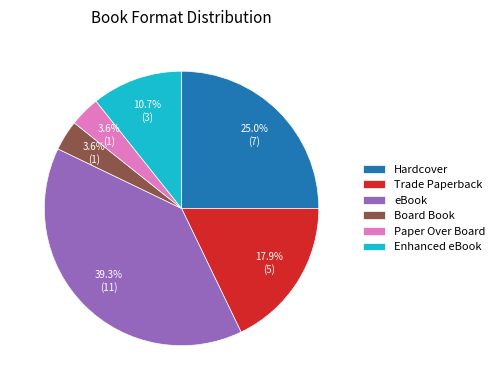

To the nearest percent, what is the difference between the Trade Paperback and Paper Over Board slice percentages?

14%